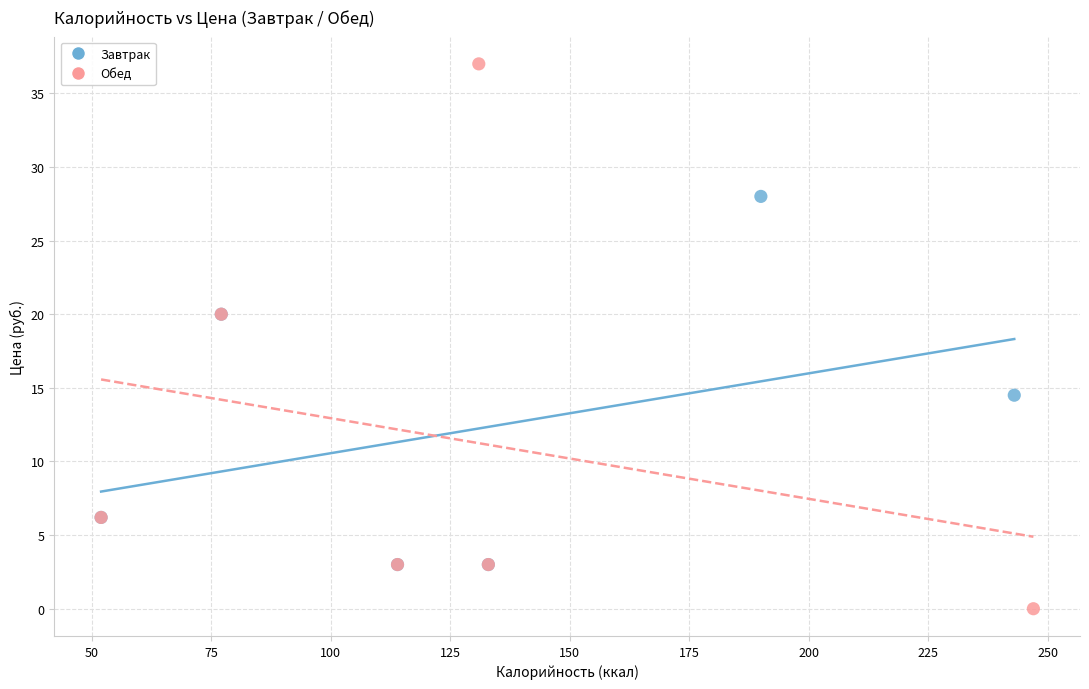

Which series has the widest spread of Y values?

Обед